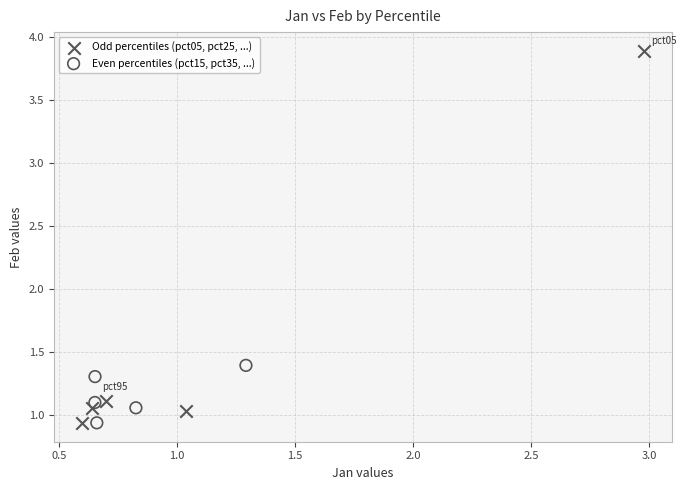

Which series contains the highest Y value?

Odd percentiles (pct05, pct25, ...)